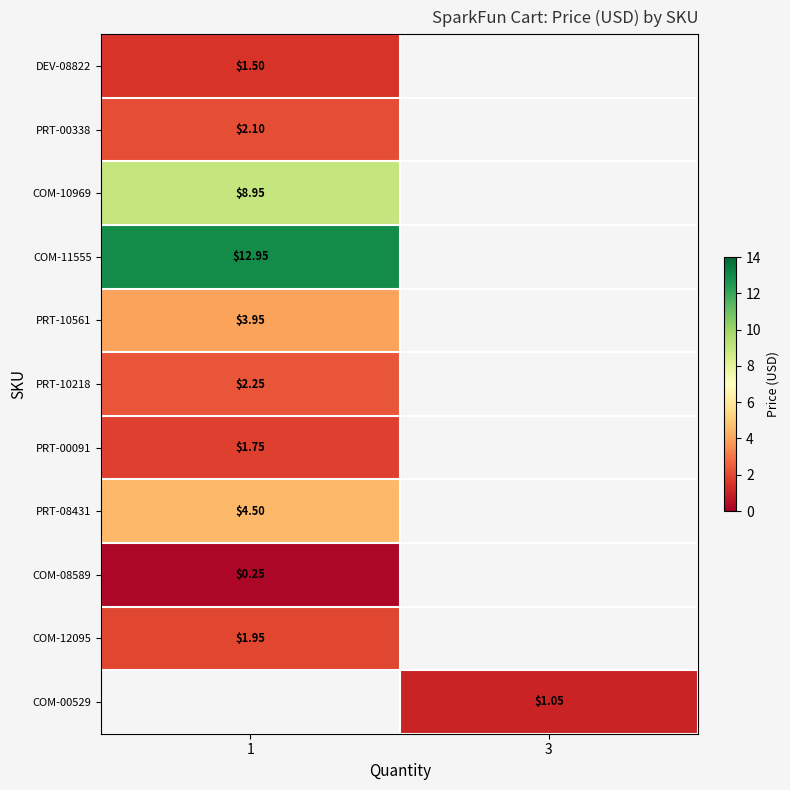

The value of row_6 at 1 is 2.4. True or false?

False